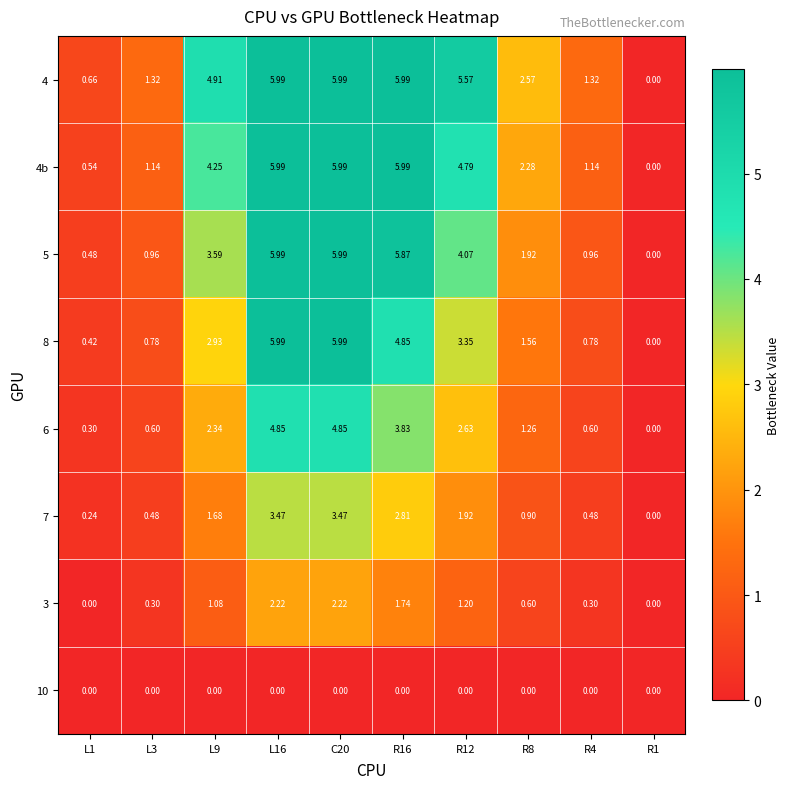

Which series has the largest total across all categories?

4